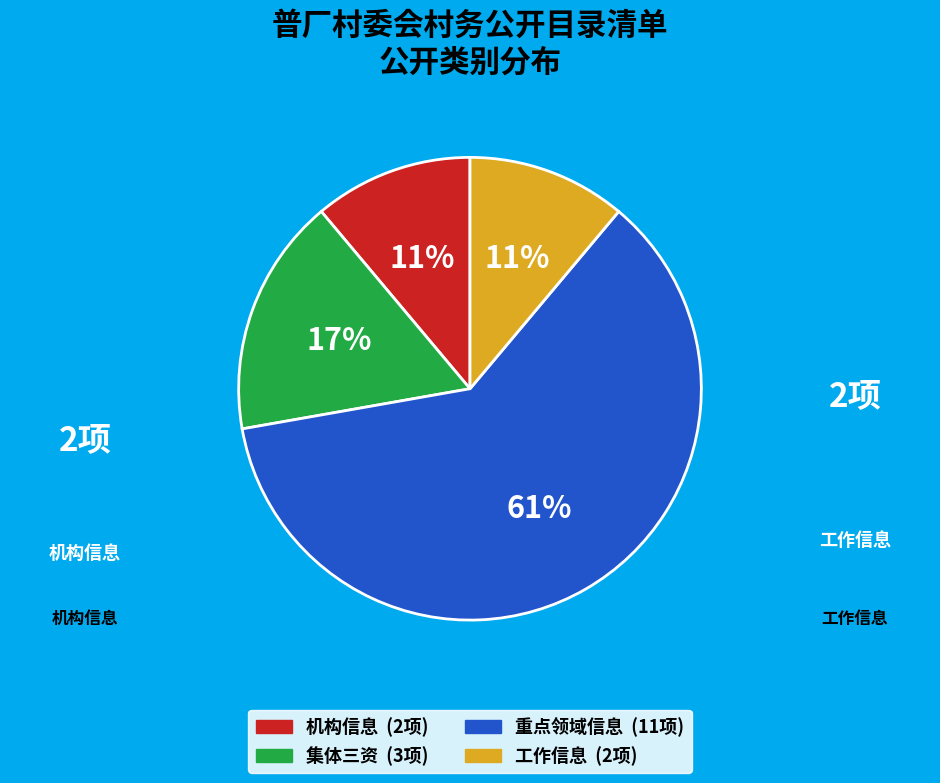

Is it true that 机构信息 is 1% of the pie?

False